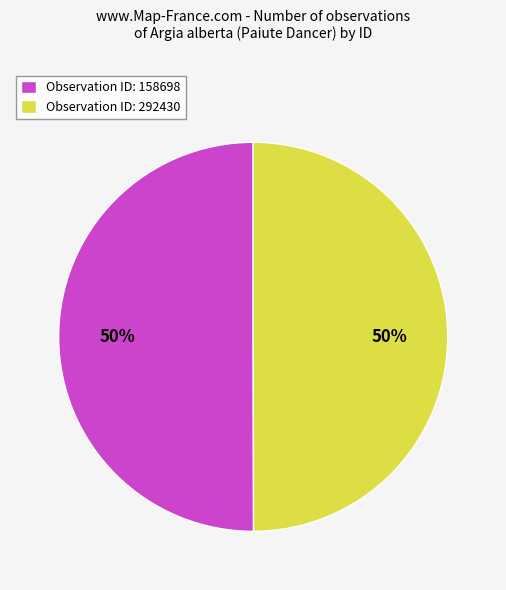

What is the ratio of the value at Observation ID: 158698 to the value at Observation ID: 292430?

1.0